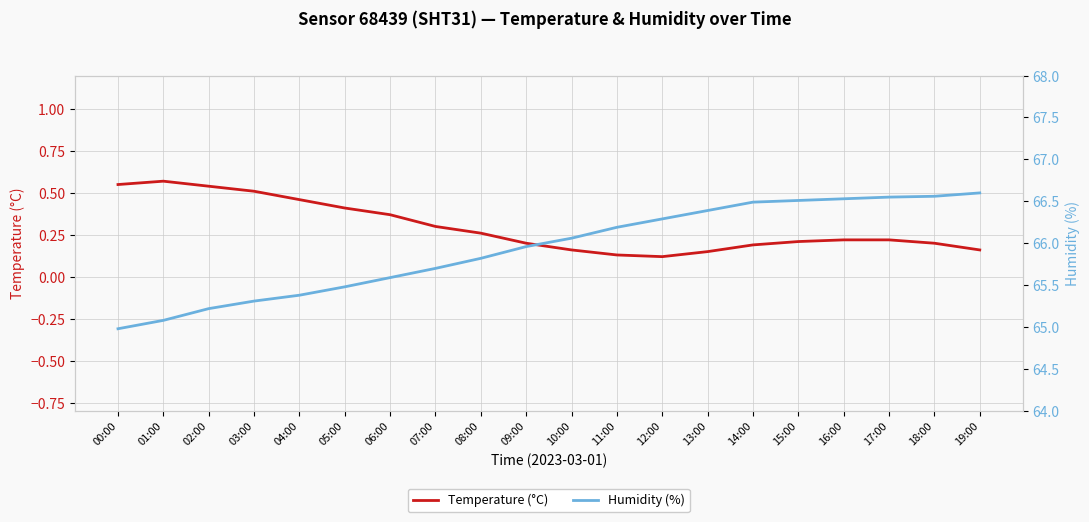

True or false: Humidity (%) has a value of 15.3 at 11:00.

False